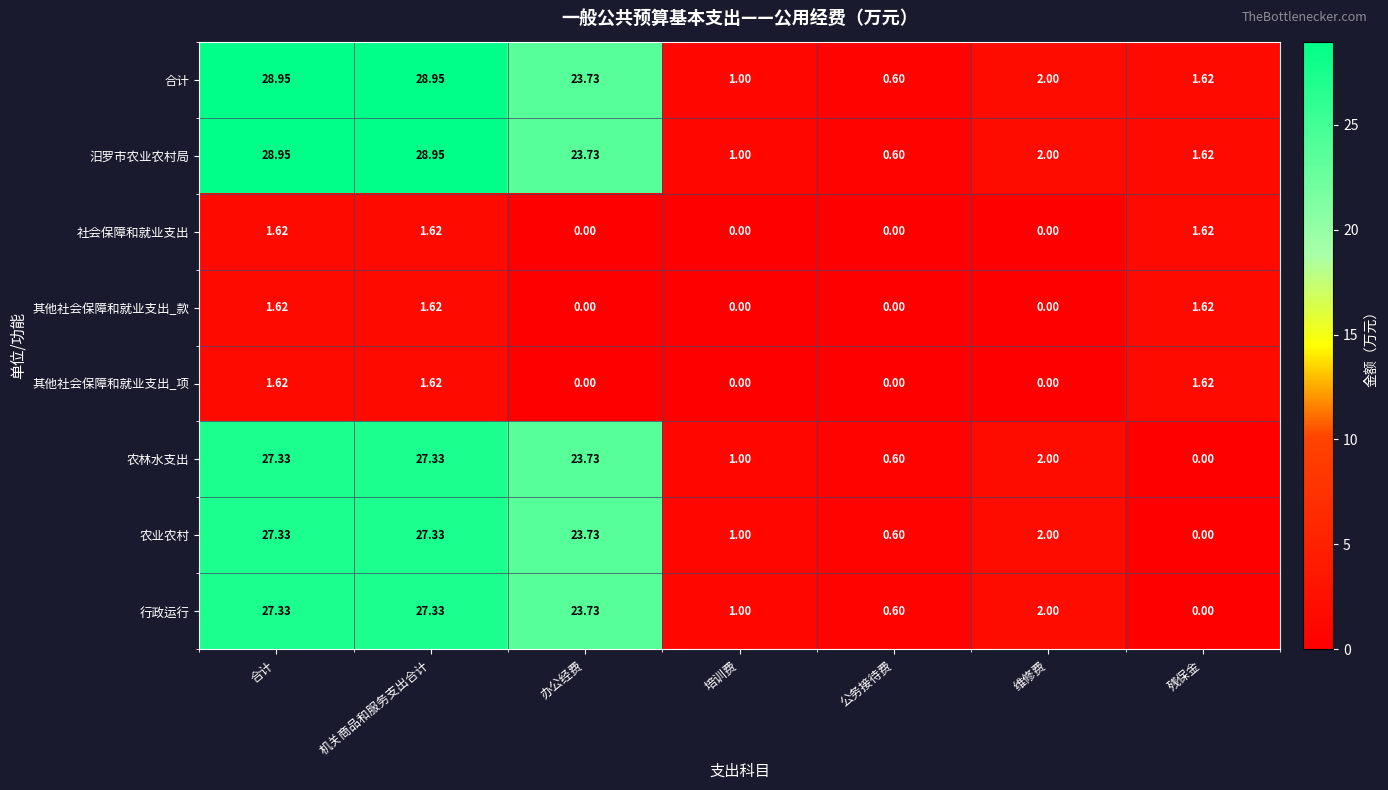

How many values in the 其他社会保障和就业支出_款 series exceed 0?

3